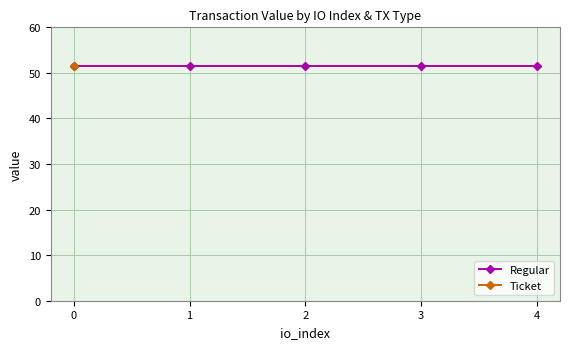

The io_index series shows 2.6 at -1_0. True or false?

False